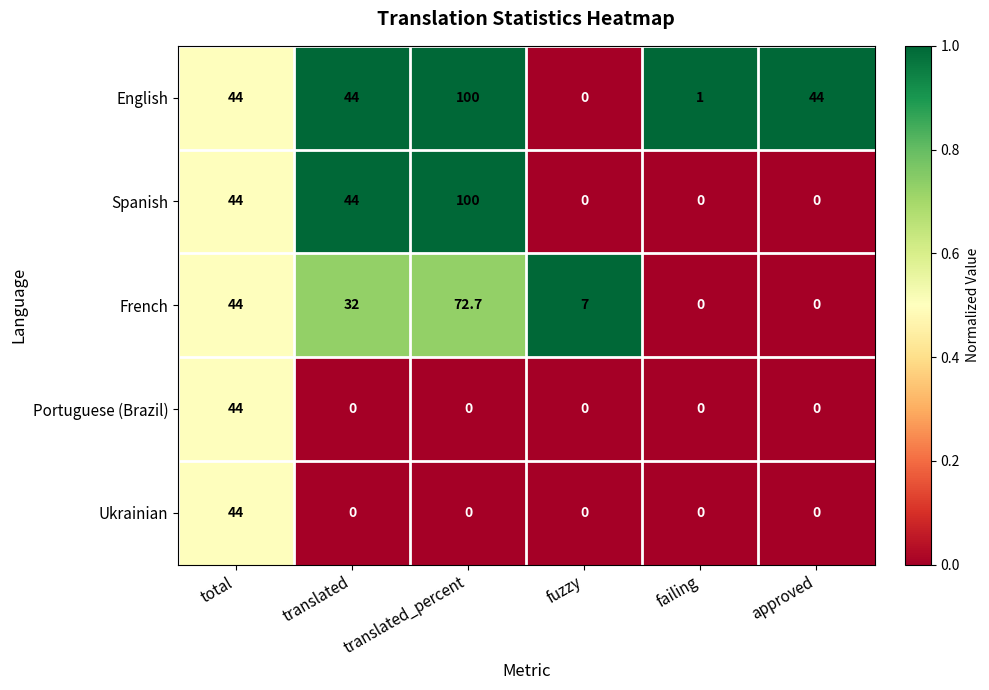

At which label does French first exceed 32?

total